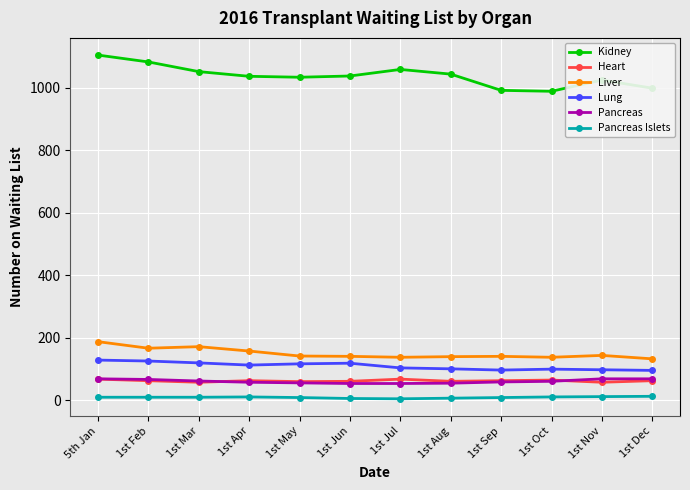

What are all the series names shown in the legend?

Kidney, Heart, Liver, Lung, Pancreas, Pancreas Islets